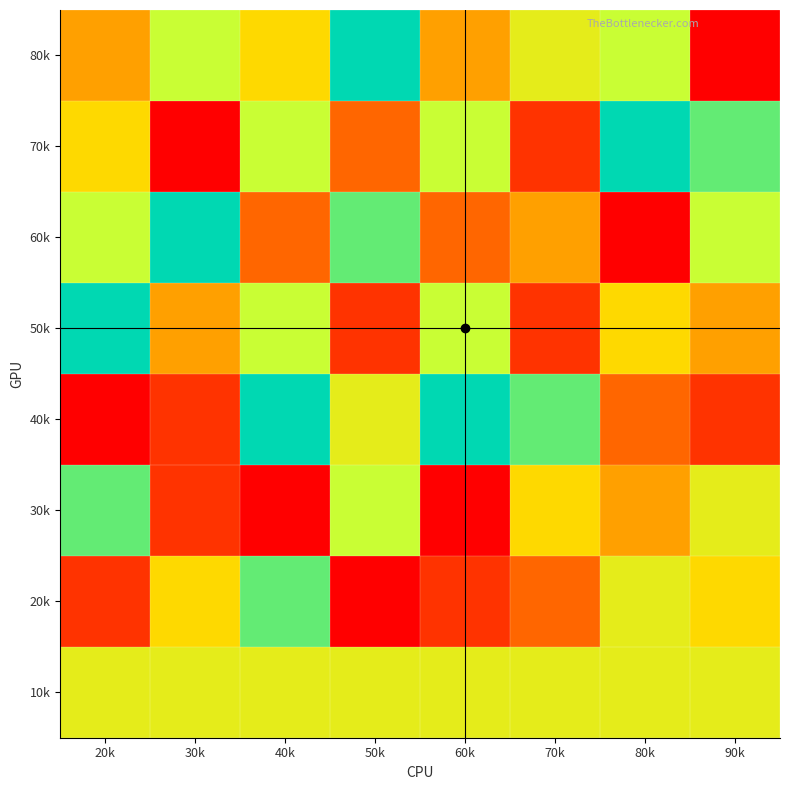

At which category is the sum across all series the highest?

40k